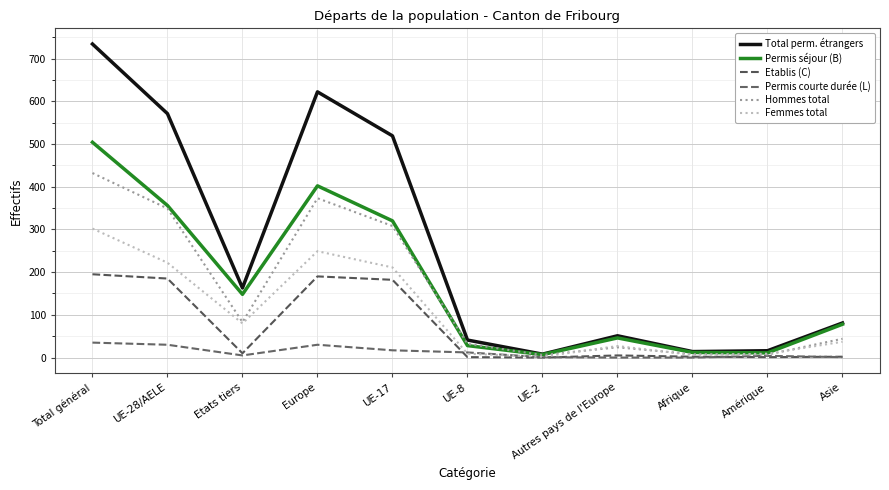

How many lines are shown in the chart?

6